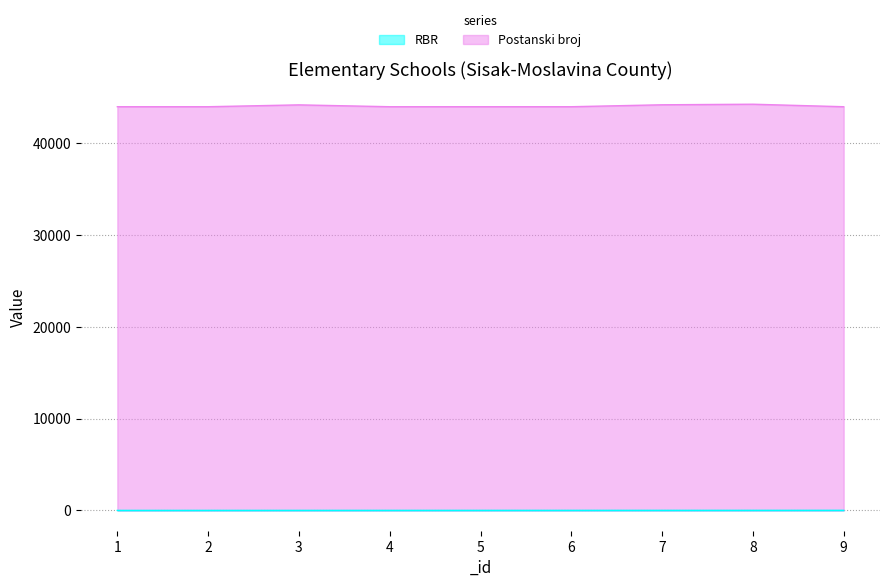

Count the number of categories in the chart.

9